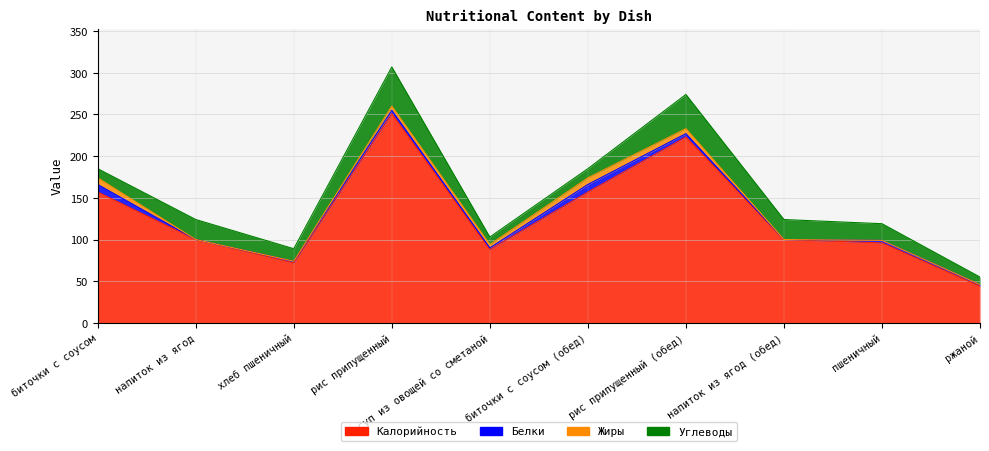

Which series has the largest range (max minus min)?

Калорийность